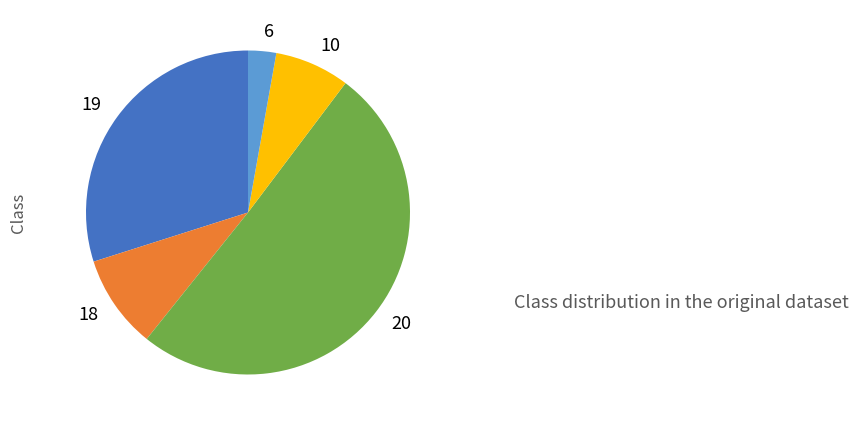

Rank the categories by value from lowest to highest.

6, 10, 18, 19, 20